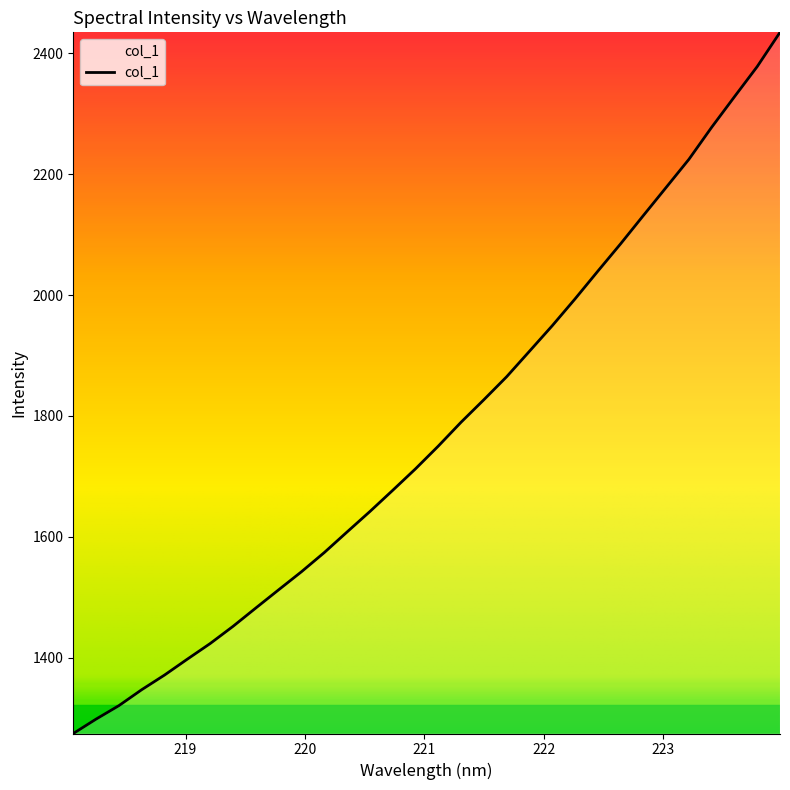

True or false: the data has more than 1 interior local peaks.

False